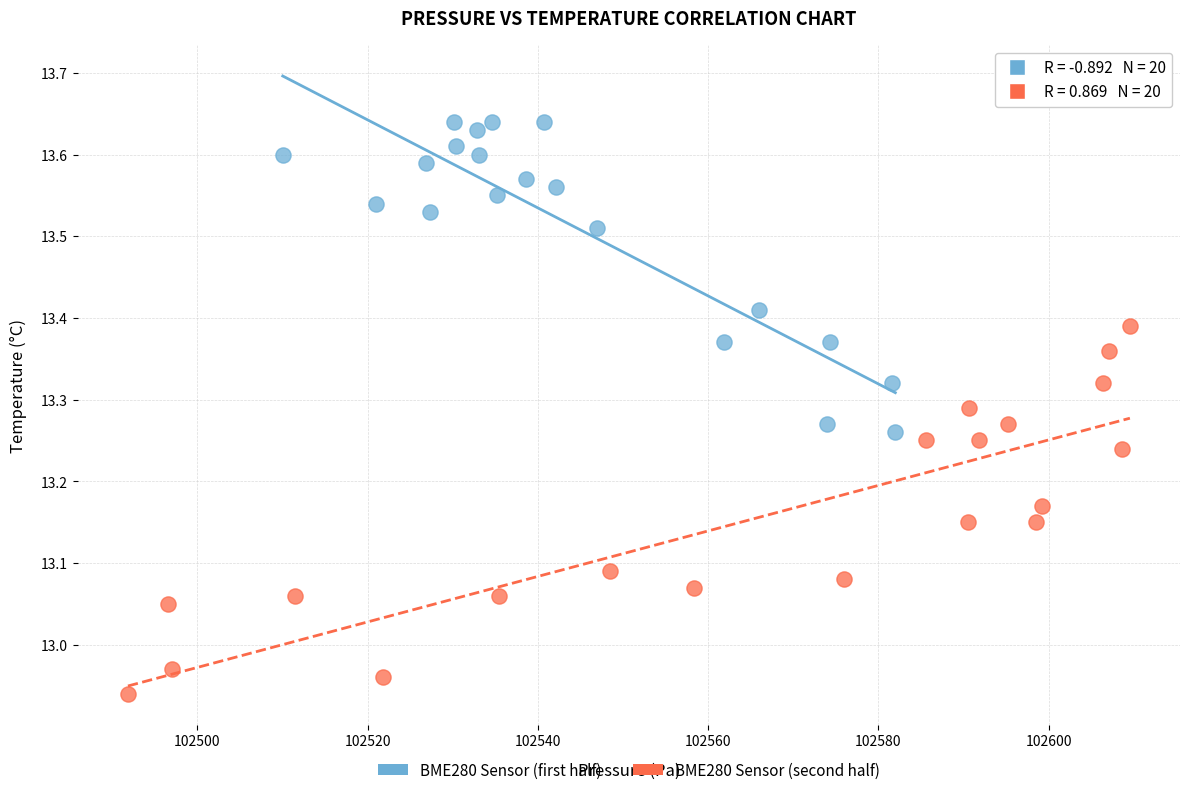

Which series contains the lowest Y value?

BME280 Sensor (second half)